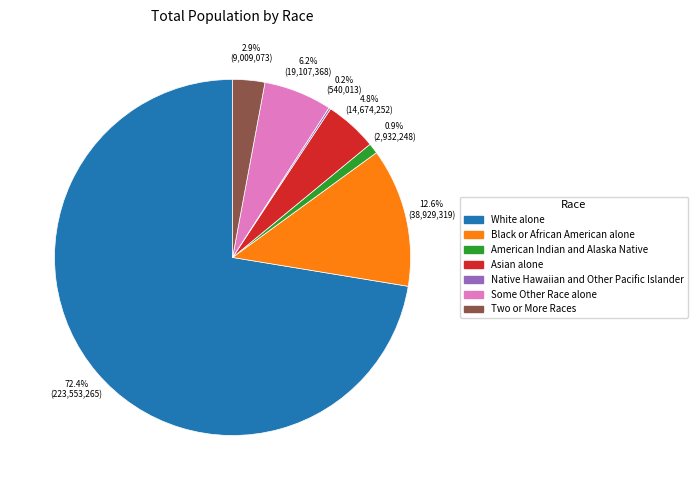

What percentage is the Black or African American alone slice, to the nearest percent?

13%